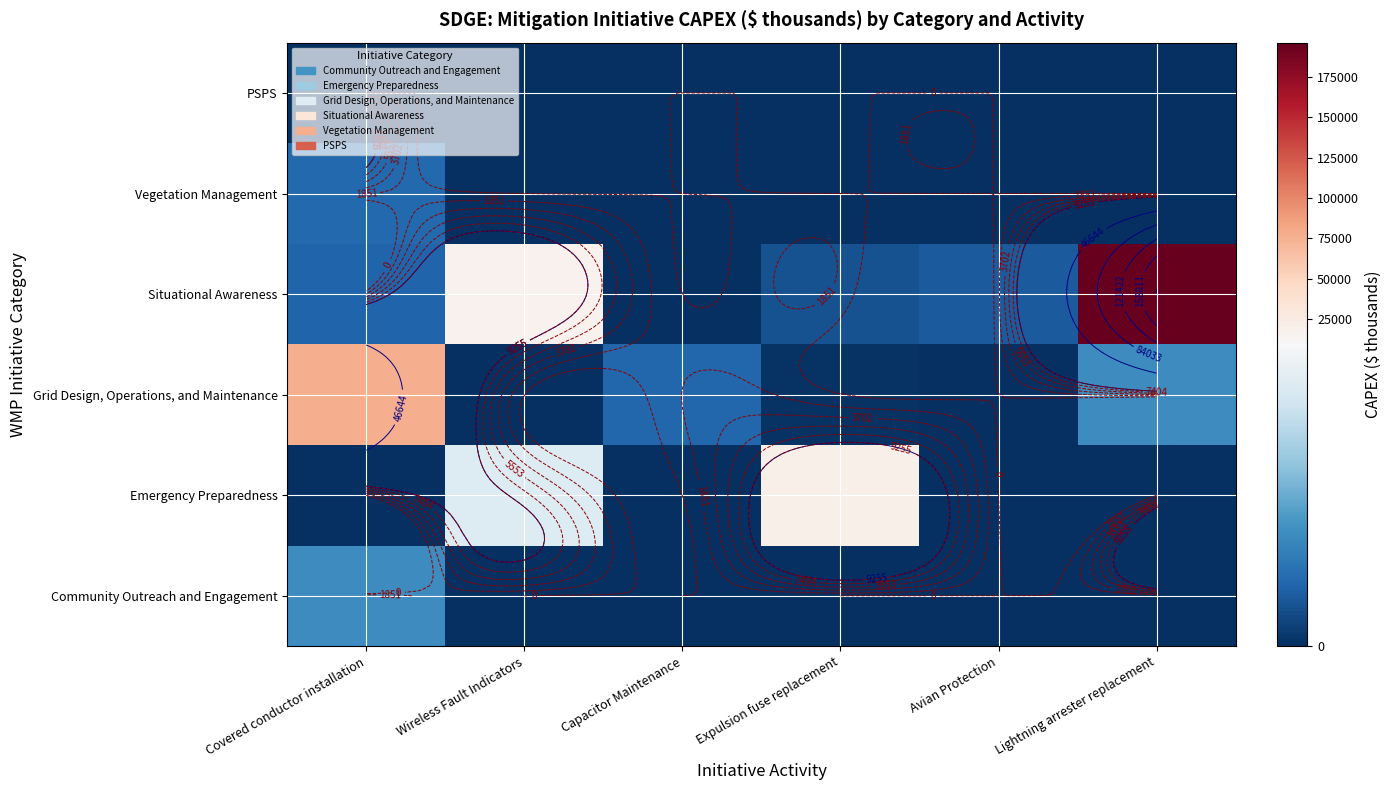

At how many categories does at least one series exceed 185149?

1